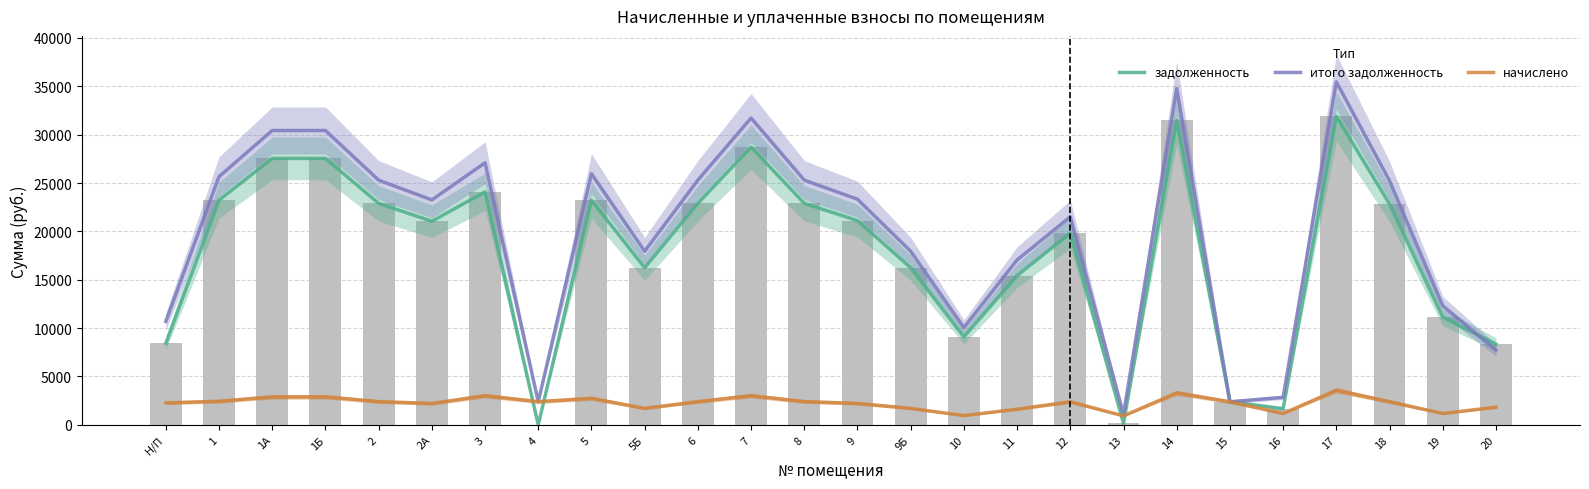

Reading left to right, transcribe all the data shown in this chart.

задолженность: 8425.5	23226.1	27546.5	27546.5	22901.3	21049.7	24084.2	0.0	23219.5	16242.0	22901.3	28715.9	22901.3	21114.6	16242.0	9095.5	15430.0	19818.8	153.1	31477.0	2381.4	1669.2	31893.8	22836.2	11142.0	8334.9
итого задолженность: 10691.3	25658.6	30431.4	30431.4	25299.7	23254.2	27091.6	2389.3	25958.1	17943.0	25299.7	31723.3	25299.7	23325.9	17943.0	10048.1	17045.9	21502.2	1071.6	34773.5	2381.4	2836.1	35462.4	25227.8	12308.9	7721.8
начислено: 2265.7	2432.5	2884.9	2884.9	2398.4	2204.5	3007.4	2391.6	2738.6	1701.0	2398.4	3007.4	2398.4	2211.3	1701.0	952.6	1616.0	2381.4	918.5	3296.5	2381.4	1166.9	3568.7	2391.6	1166.9	1826.9